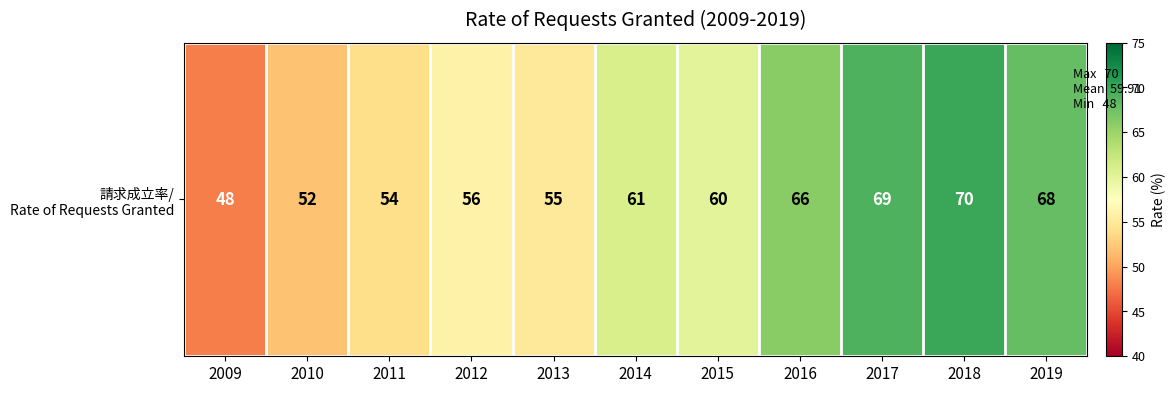

Reading left to right, transcribe all the data shown in this chart.

2009=48	2010=52	2011=54	2012=56	2013=55	2014=61	2015=60	2016=66	2017=69	2018=70	2019=68